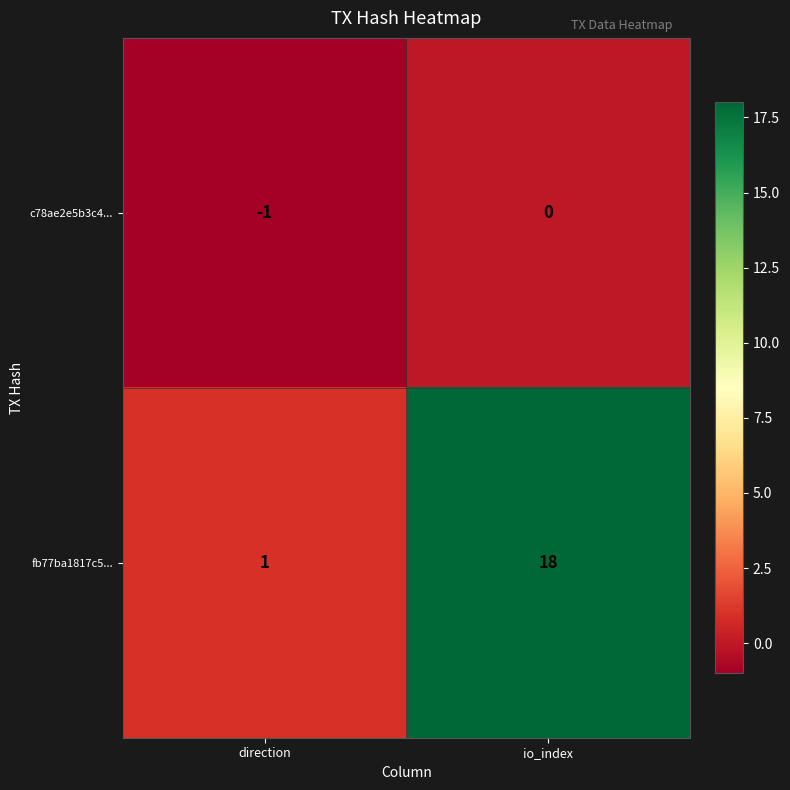

What is the smallest value displayed?

-1